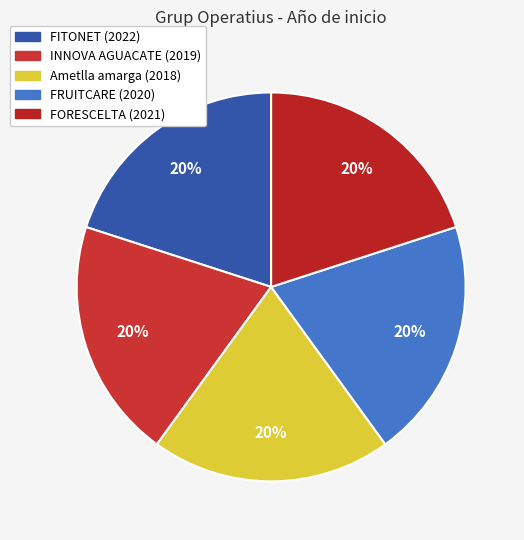

What is the ratio of the value at Ametlla amarga (2018) to the value at FRUITCARE (2020)?

1.0